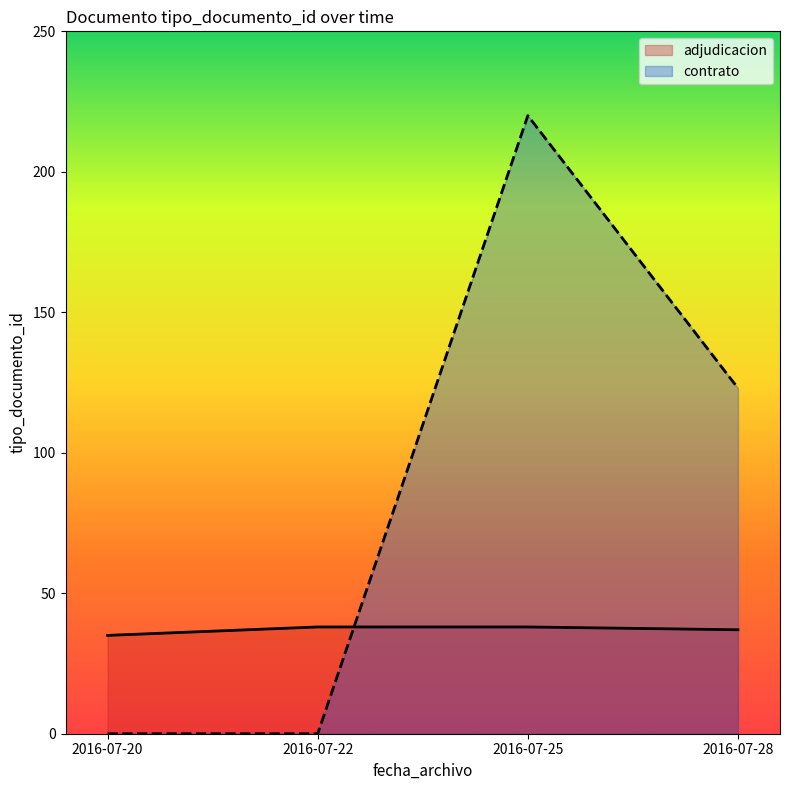

At which category is the sum across all series the highest?

2016-07-25